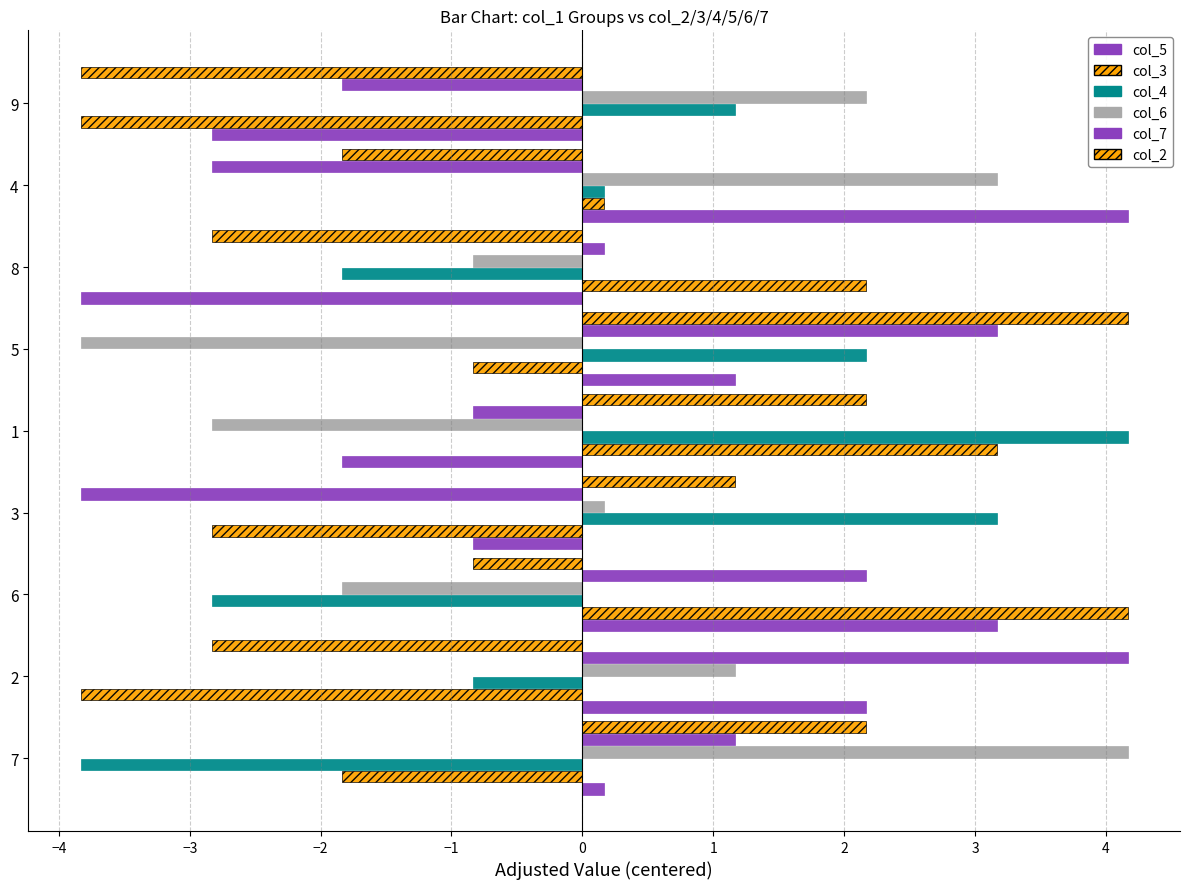

Count the number of categories in the chart.

9